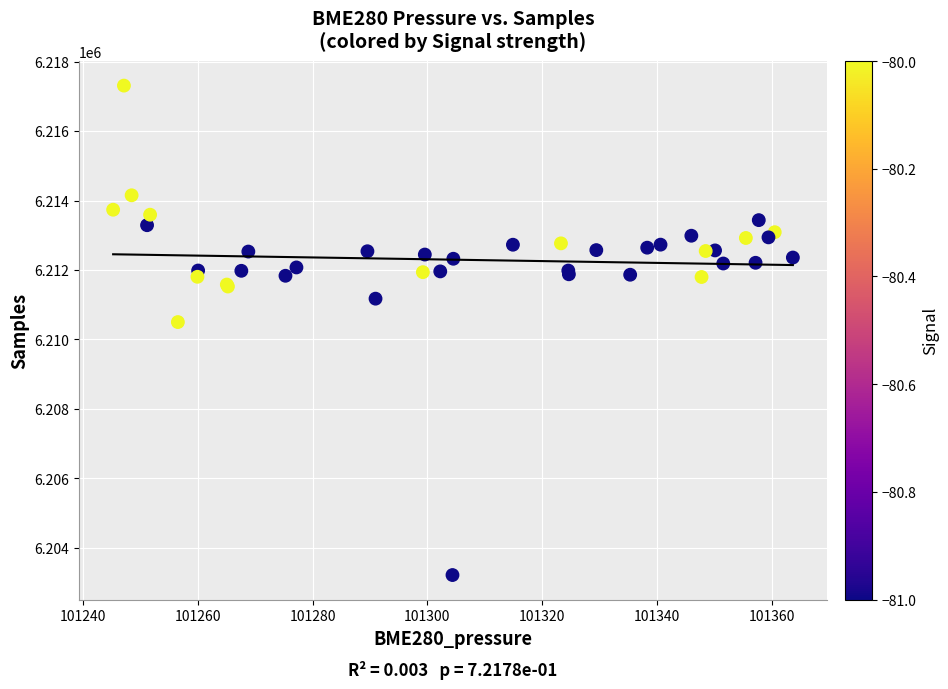

What Y value in the scatter plot is closest to 6210262?

6210500